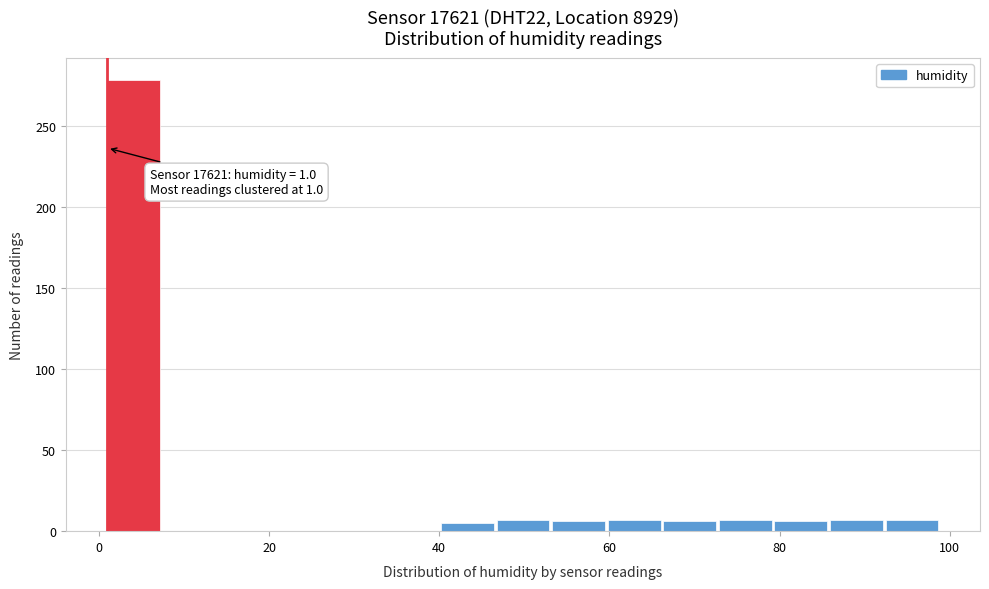

Around what value on the x-axis is the tallest bar? Give the approximate position of its centre, as read against the axis.

4